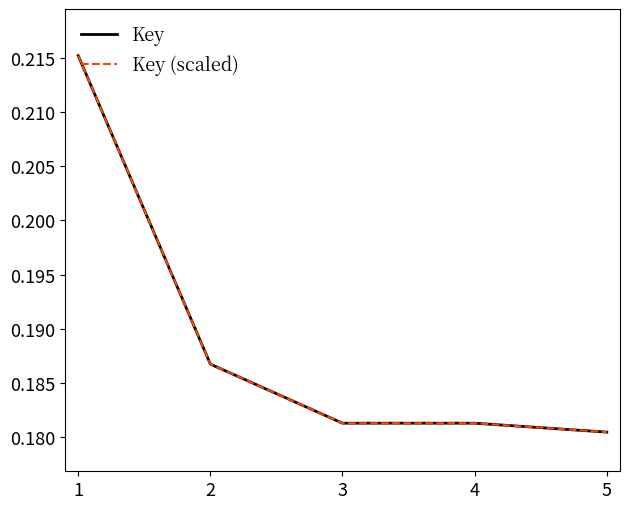

How many Key values are between 0 and 1?

5